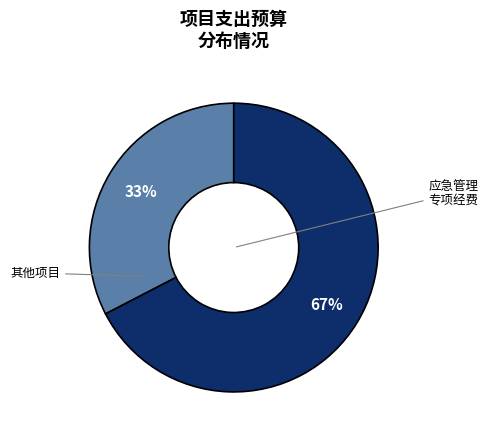

To the nearest percent, what is the average slice percentage?

50%